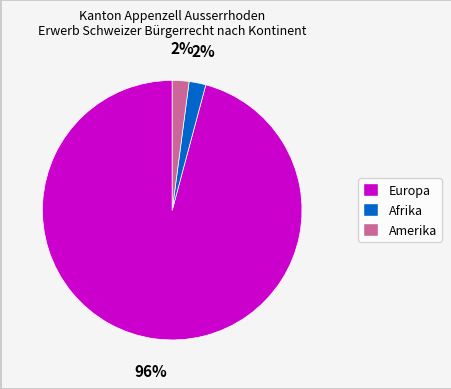

Is the sum of Amerika and Europa greater than half?

Yes